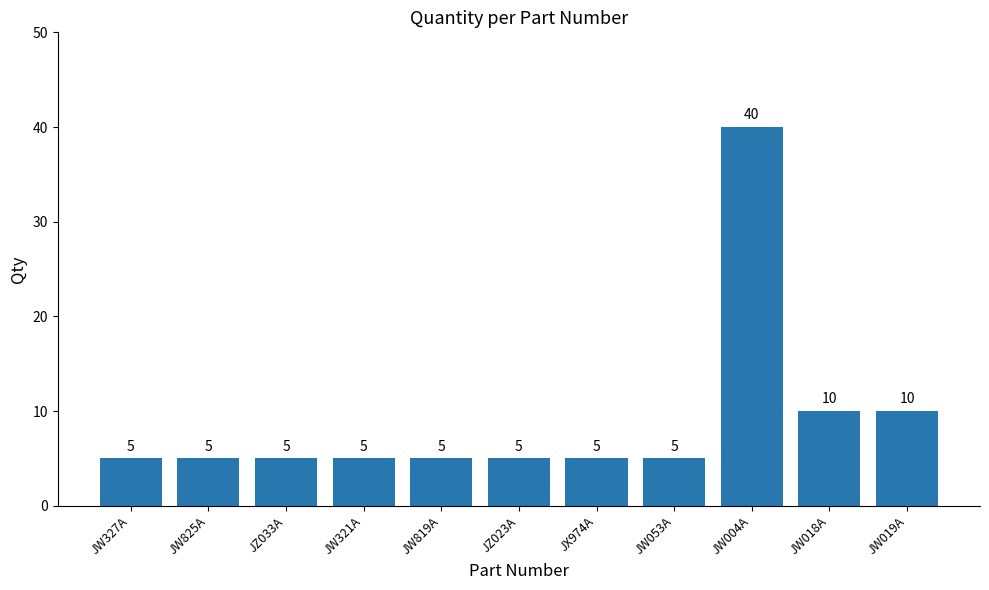

What value does the data have at JW825A, to the nearest 5?

5